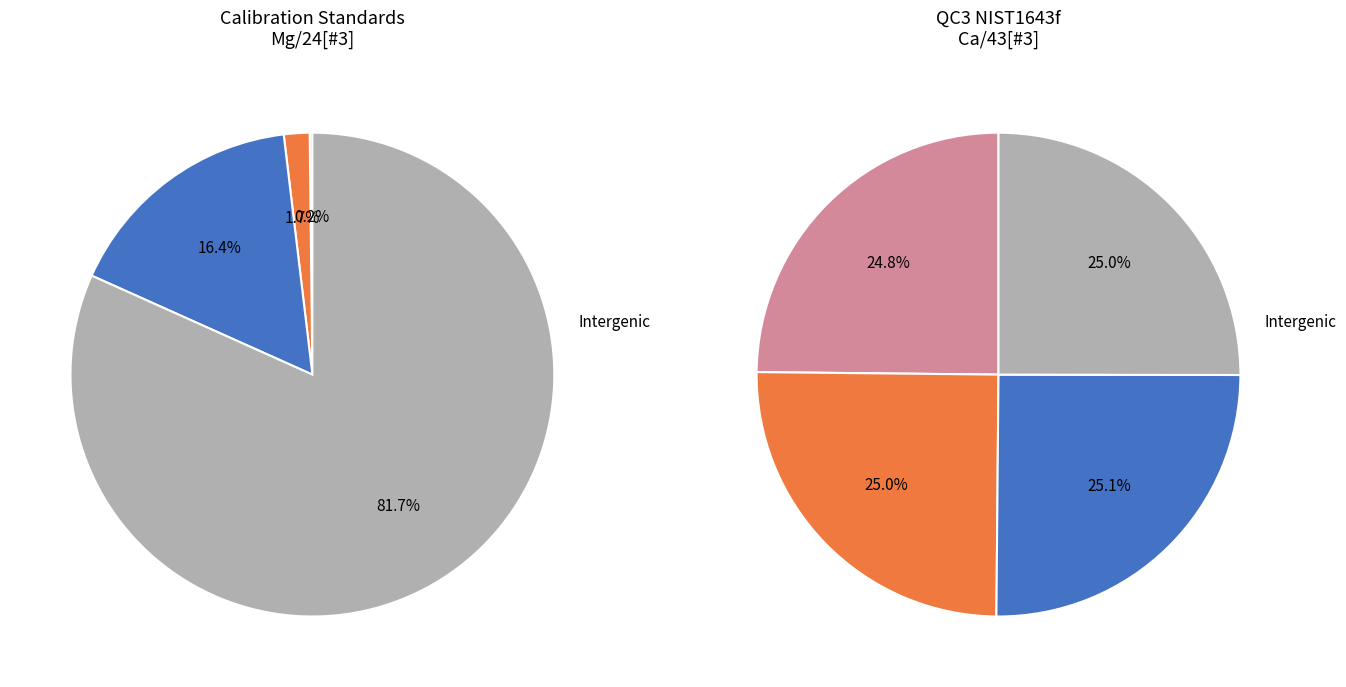

To the nearest percent, what is the combined percentage of Std6 and Std4?

68%